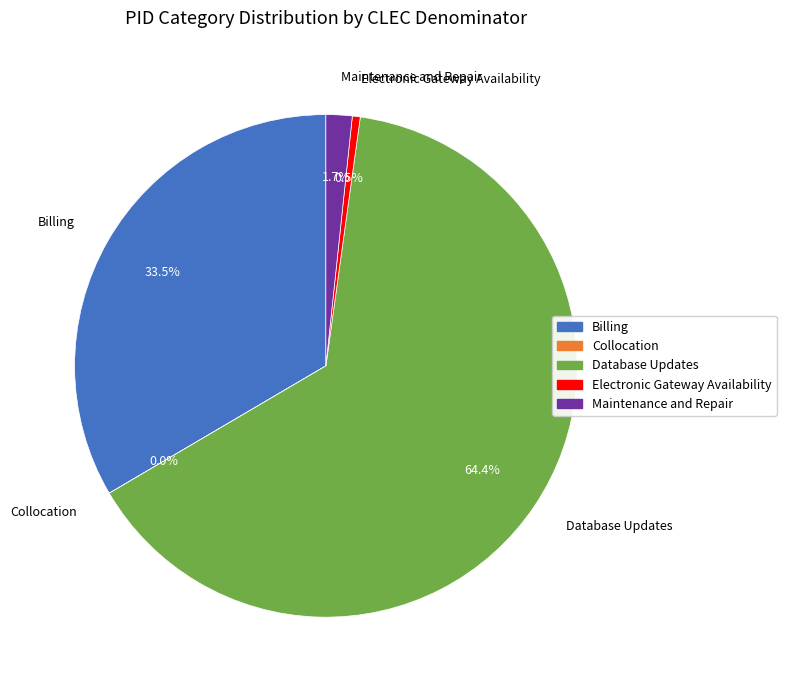

Does Electronic Gateway Availability account for over 50% of the chart?

No